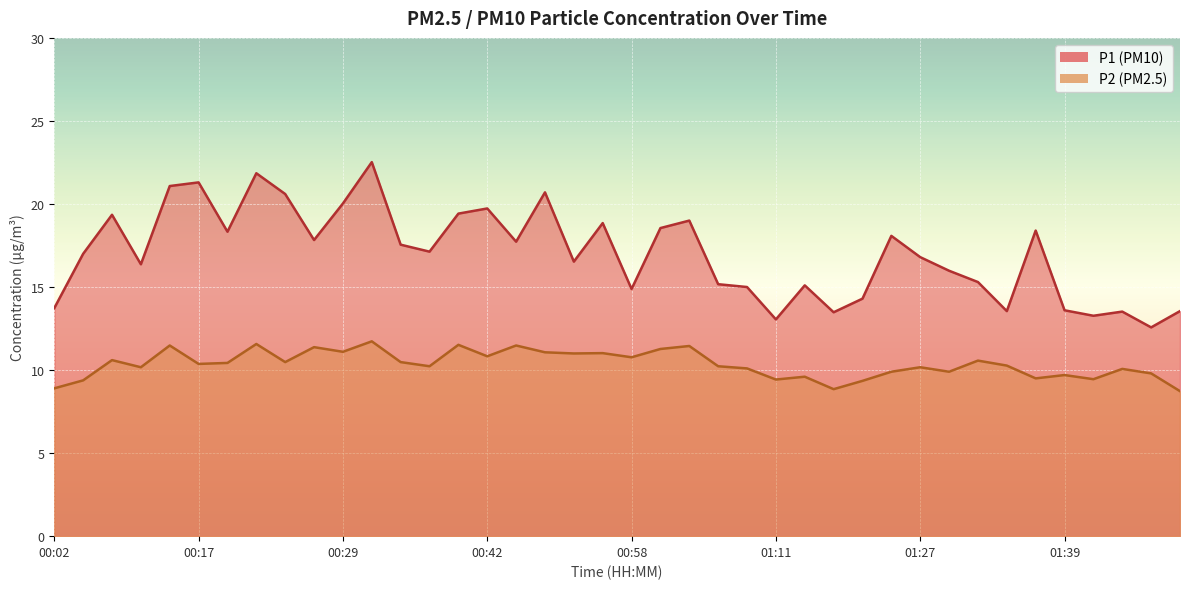

Reading right to left, list all the values displayed in this chart.

P1: 13.6	12.6	13.5	13.3	13.6	18.4	13.6	15.3	16.0	16.8	18.1	14.3	13.5	15.1	13.1	15.0	15.2	19.0	18.6	14.9	18.9	16.5	20.7	17.7	19.7	19.4	17.1	17.6	22.5	20.0	17.8	20.6	21.9	18.3	21.3	21.1	16.4	19.4	17.0	13.7
P2: 8.7	9.8	10.1	9.4	9.7	9.5	10.3	10.6	9.9	10.2	9.9	9.3	8.8	9.6	9.4	10.1	10.2	11.4	11.3	10.8	11.0	11.0	11.1	11.5	10.8	11.5	10.2	10.5	11.7	11.1	11.4	10.5	11.6	10.4	10.4	11.5	10.2	10.6	9.4	8.9